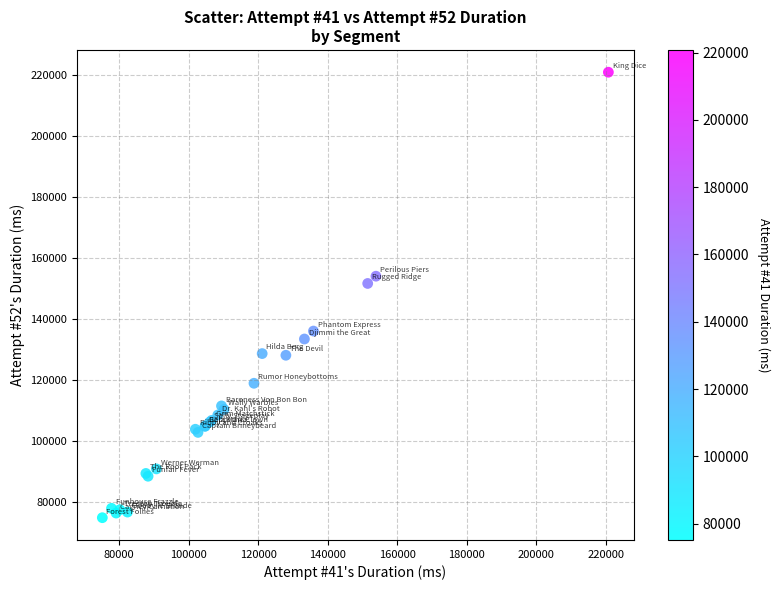

What Y value in the scatter plot is closest to 147757?

151527